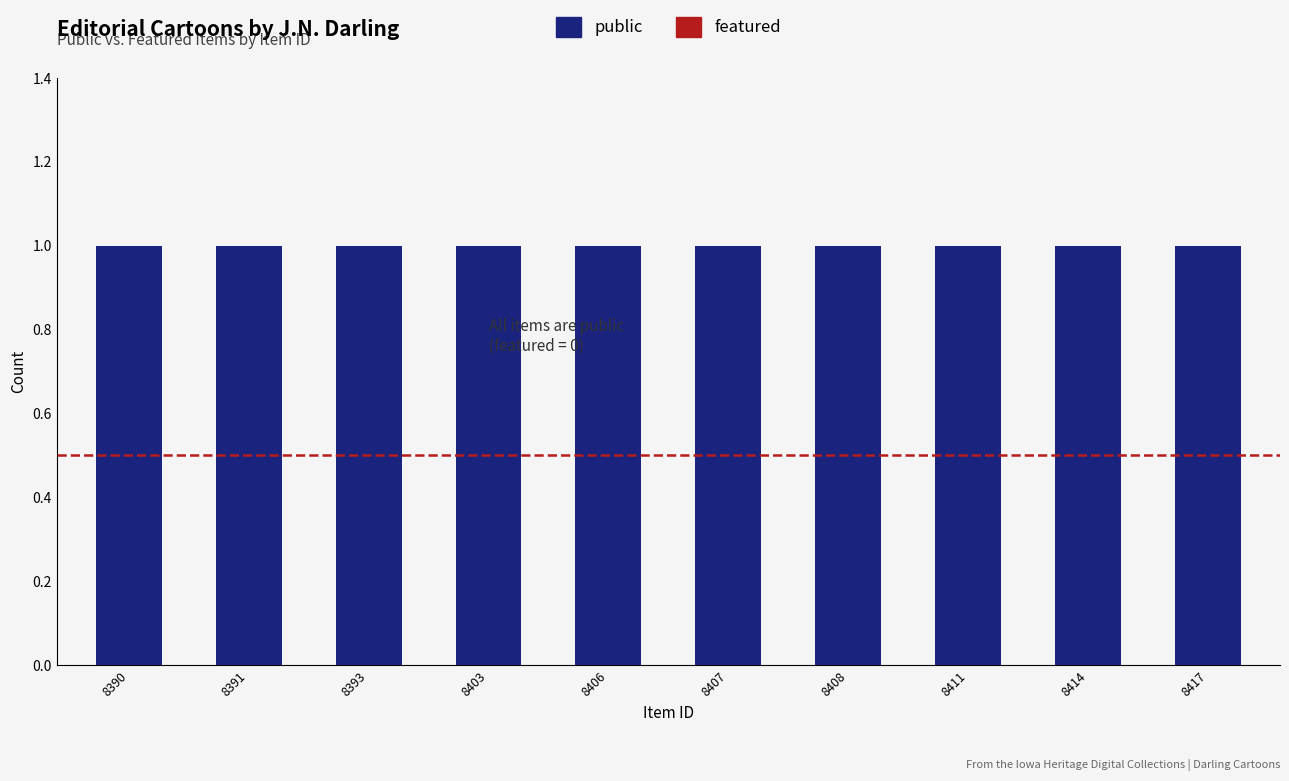

How many distinct data groups are displayed?

2